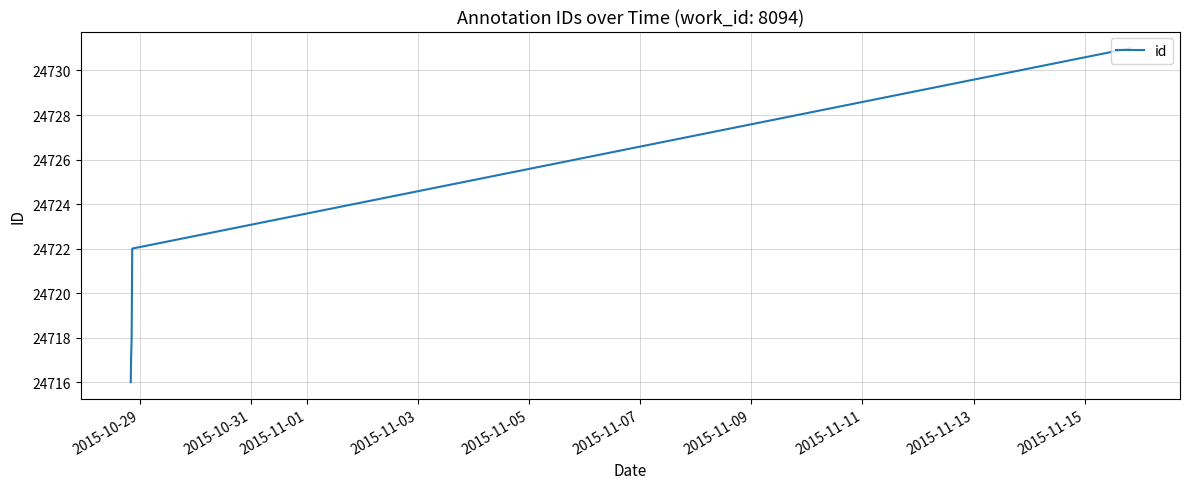

Does the chart display data point markers on the line(s)?

No